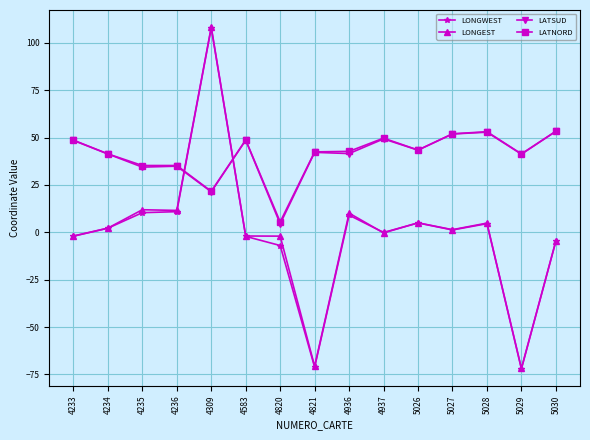

Is the value of LATSUD at 4309 greater than the value of LONGEST at 4821?

Yes